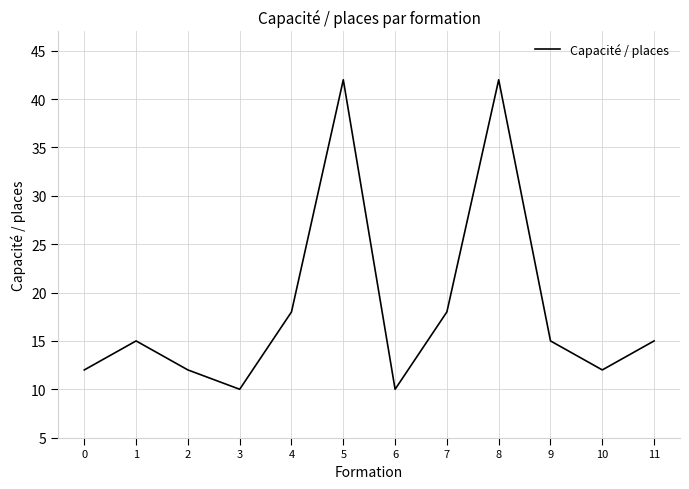

True or false: there are more than 2 points higher than both neighbors.

True